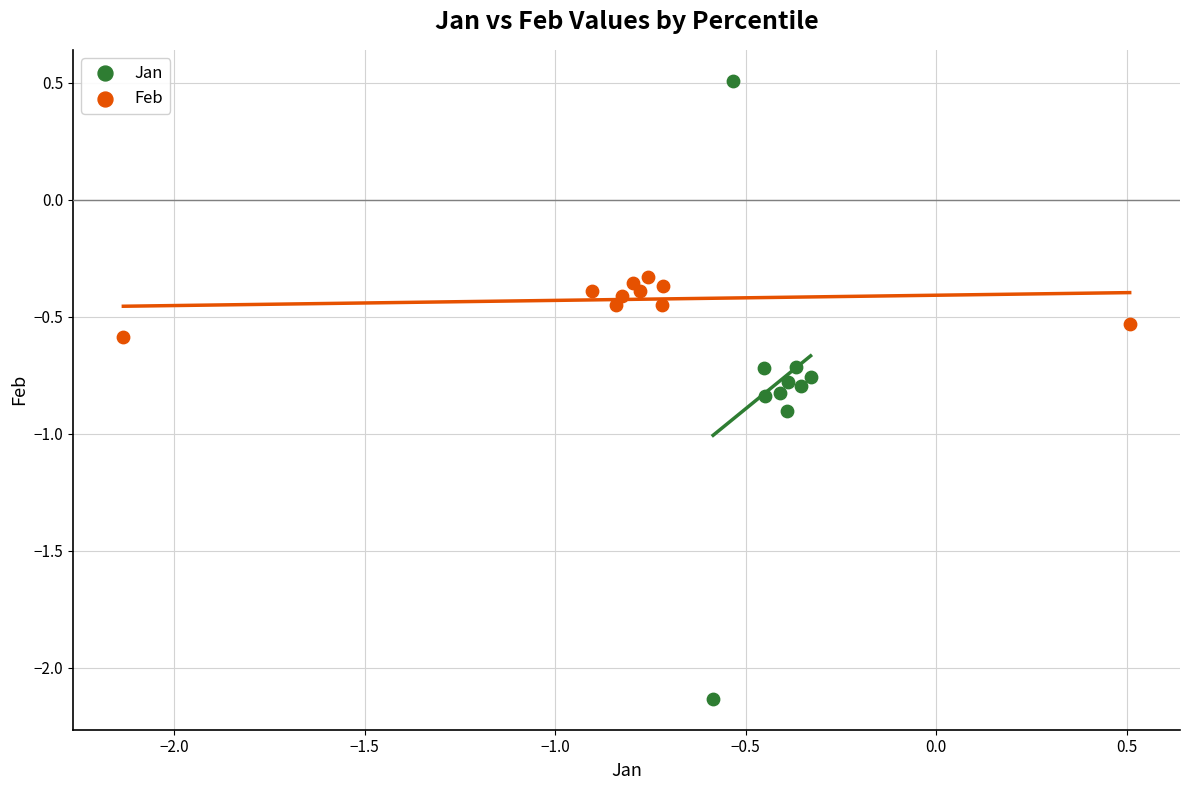

Which series reaches the minimum Y coordinate?

Jan